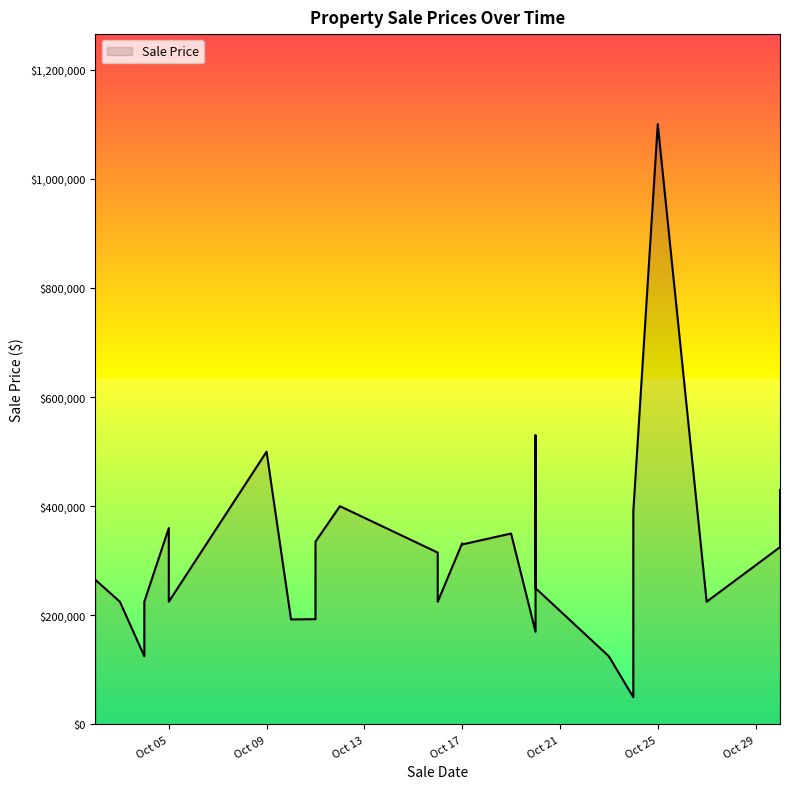

What is the average value?

289868